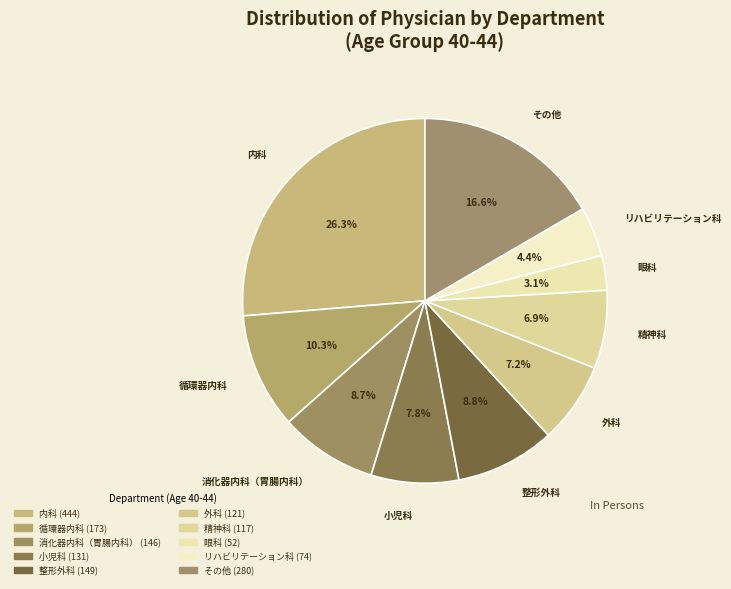

To the nearest percent, what is the average slice percentage?

10%